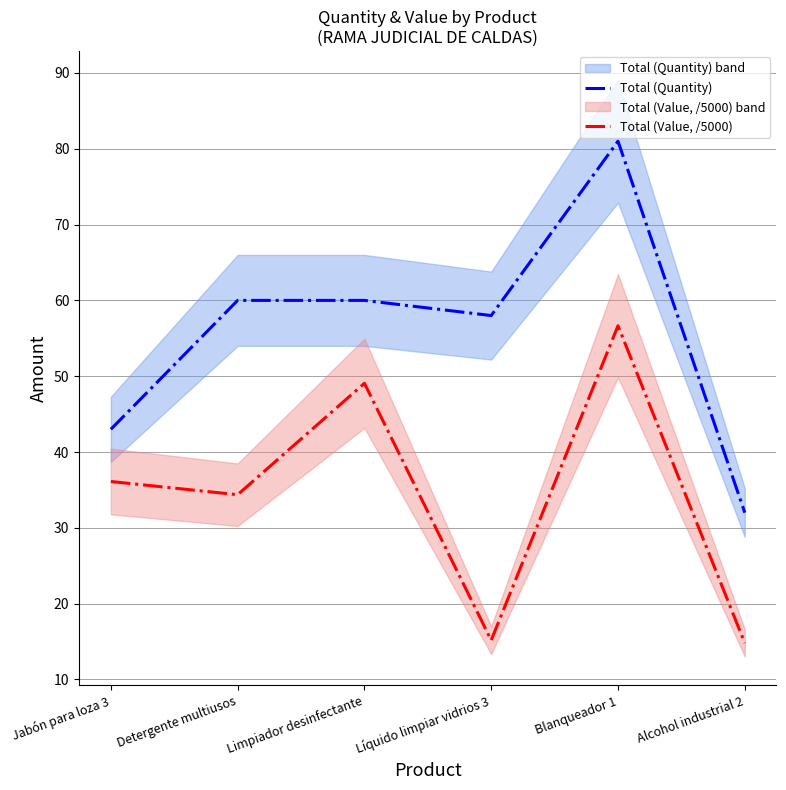

Where is Total (Quantity) nearest to the value 56?

Líquido limpiar vidrios 3